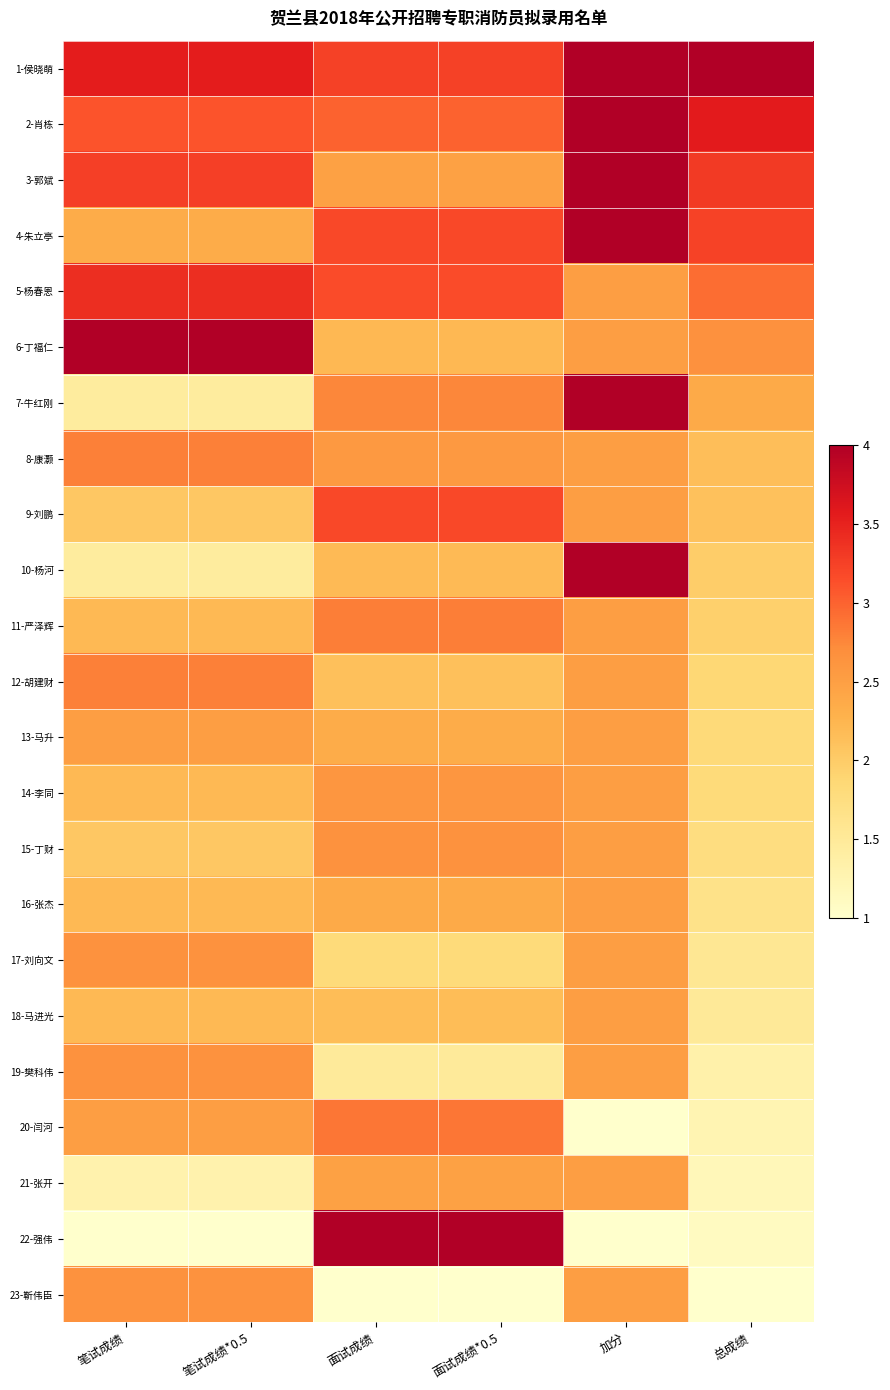

Rank the series by their maximum value, from highest to lowest.

1-侯晓萌, 2-肖栋, 3-郭斌, 4-朱立亭, 6-丁福仁, 7-牛红刚, 10-杨河, 22-强伟, 5-杨春恩, 9-刘鹏, 20-闫河, 11-严泽辉, 8-康灏, 12-胡建财, 17-刘向文, 19-樊科伟, 23-靳伟臣, 15-丁财, 14-李同, 13-马升, 16-张杰, 18-马进光, 21-张开